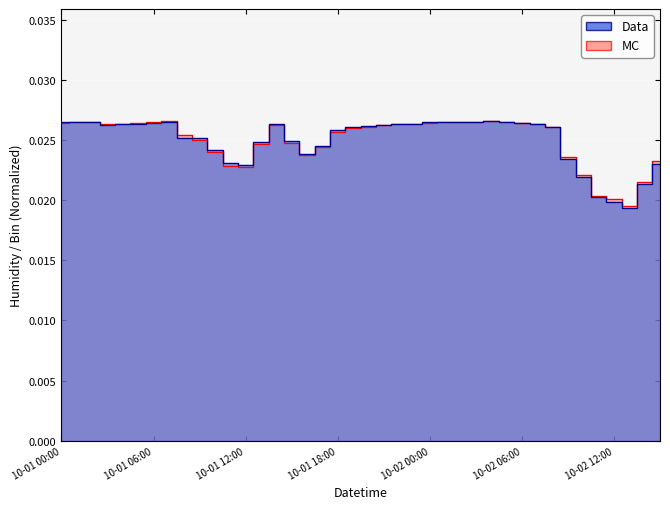

What is the sum of the Data values at 10-01 18:00 and 10-01 06:00?

0.1